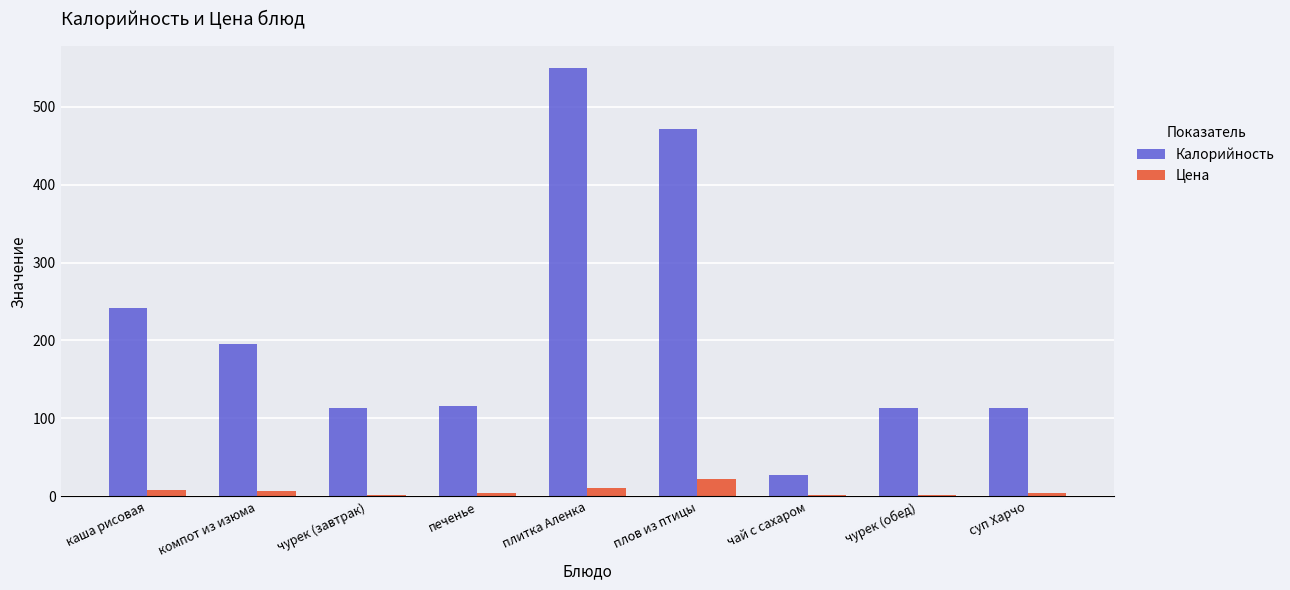

At which label is Калорийность closest to 289?

каша рисовая